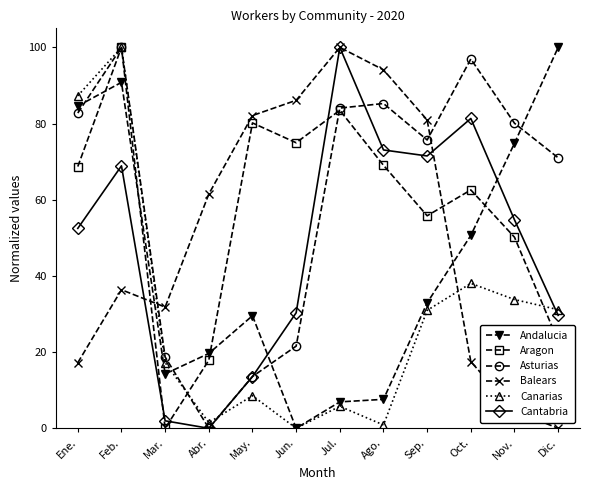

Where does the Aragon series first go above 68?

Ene.